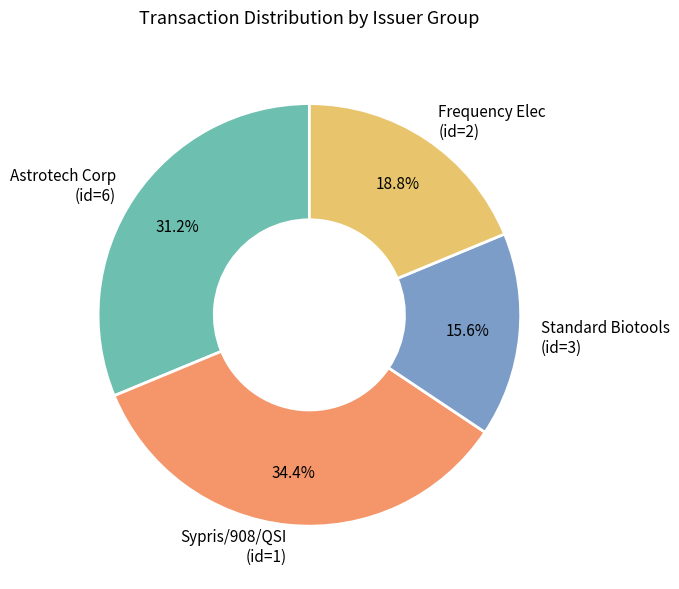

Which has a higher value, Frequency Elec (id=2) or Sypris/908/QSI (id=1)?

Sypris/908/QSI (id=1)